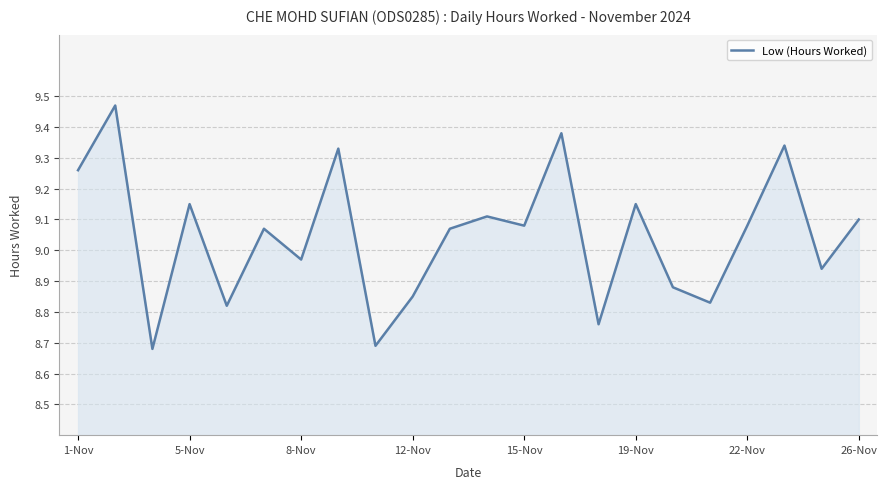

What is the difference between the maximum and minimum values?

0.8